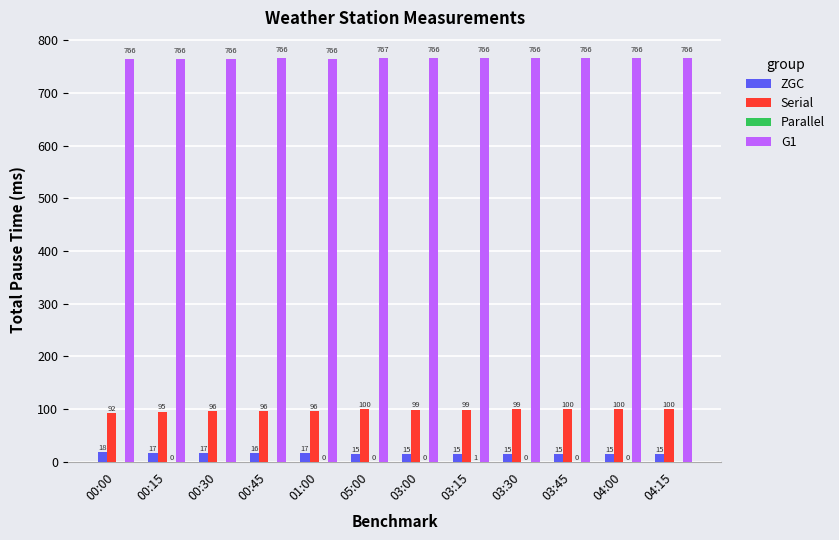

Which series has the largest total across all categories?

G1